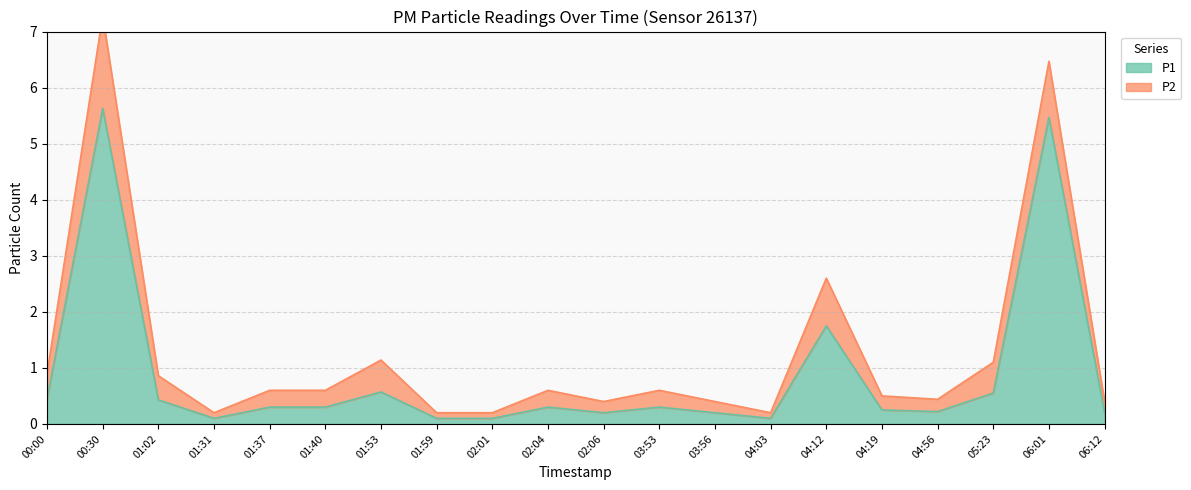

Which category has the highest value across all series?

00:30